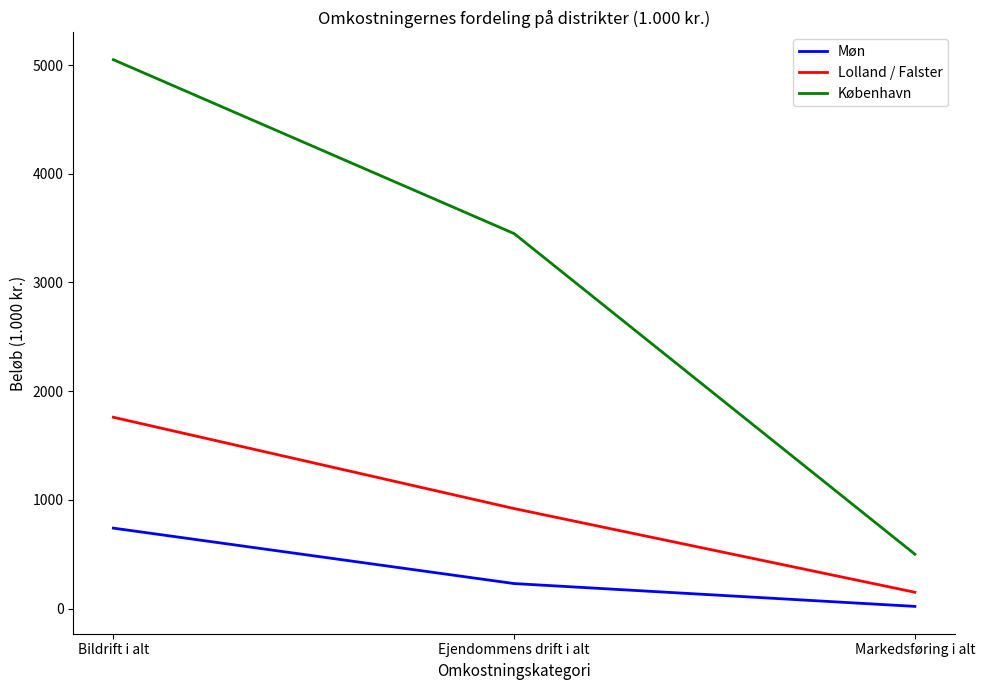

Is this an area chart (filled region under the line)?

No